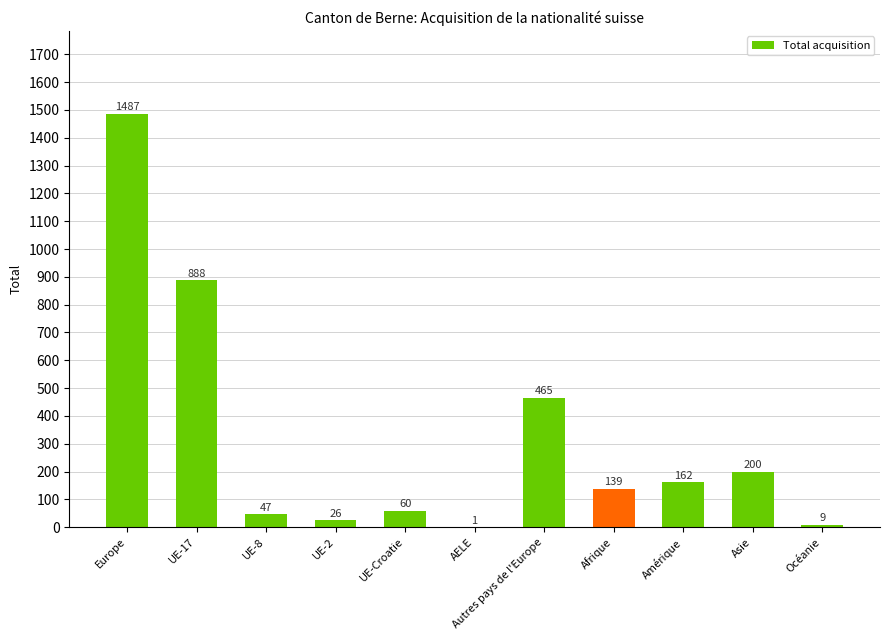

At which label is the value closest to 744?

UE-17